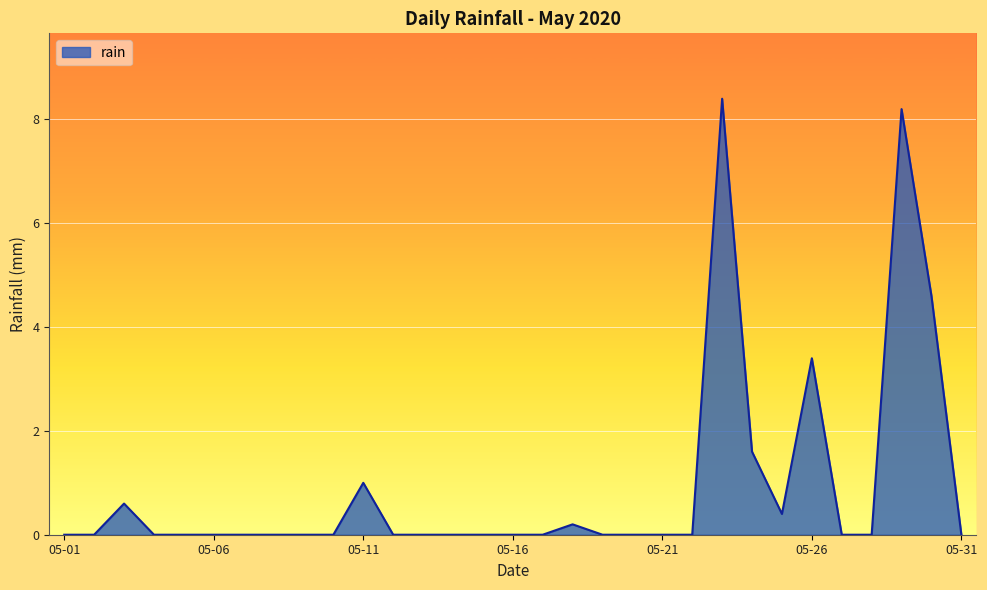

What is the greatest value displayed?

8.4